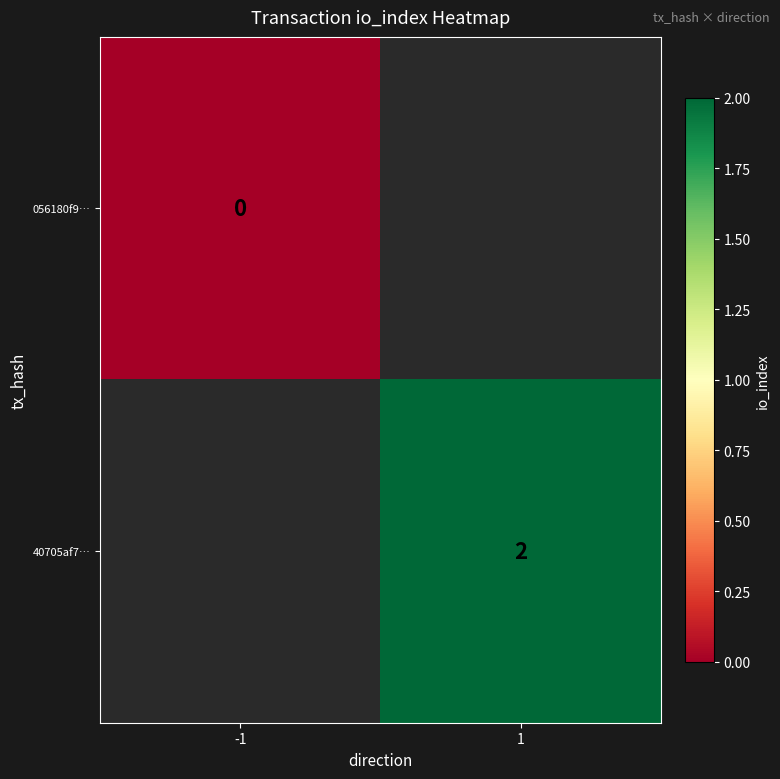

True or false: 40705af7… has a value of 2 at 1.

True